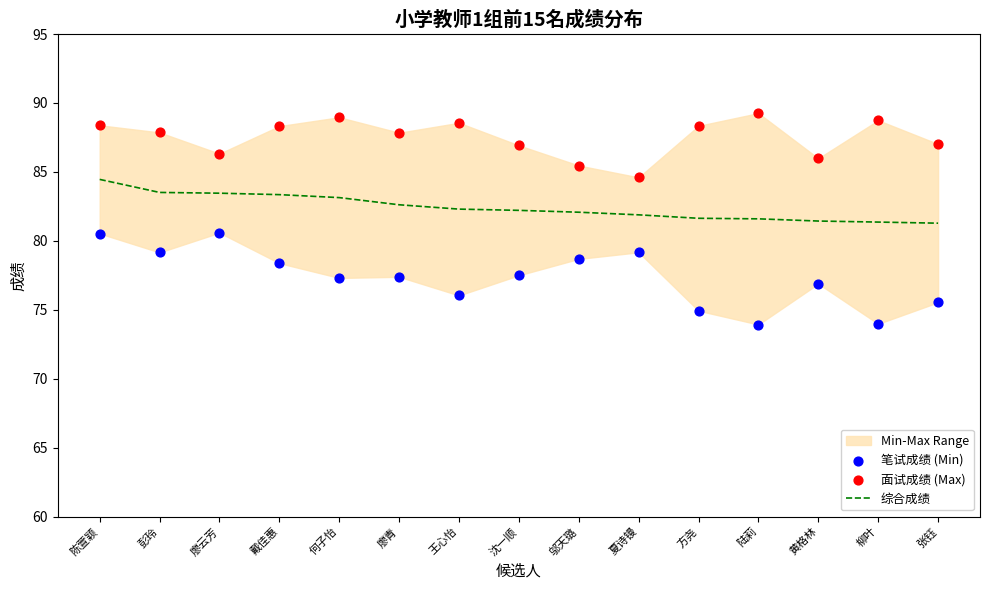

What is the total value across all series at 方尧?

244.9